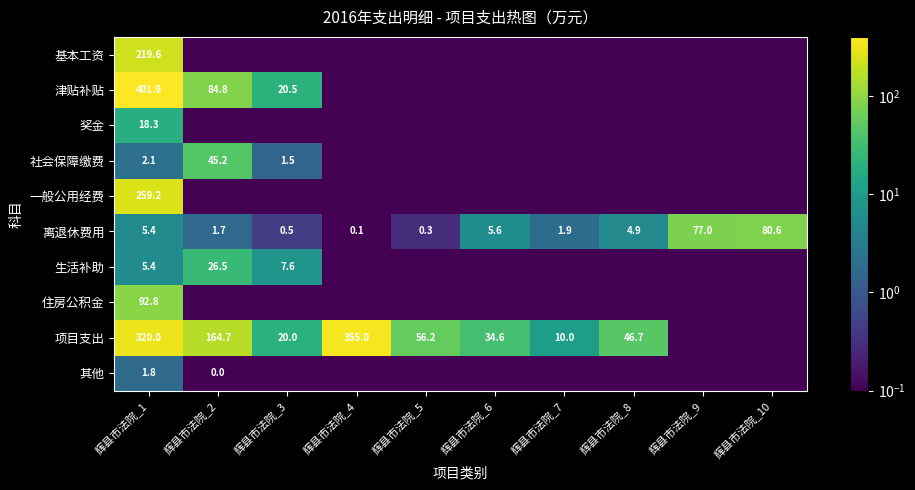

Is it true that 津贴补贴 equals 84.8 at 辉县市法院_2?

True